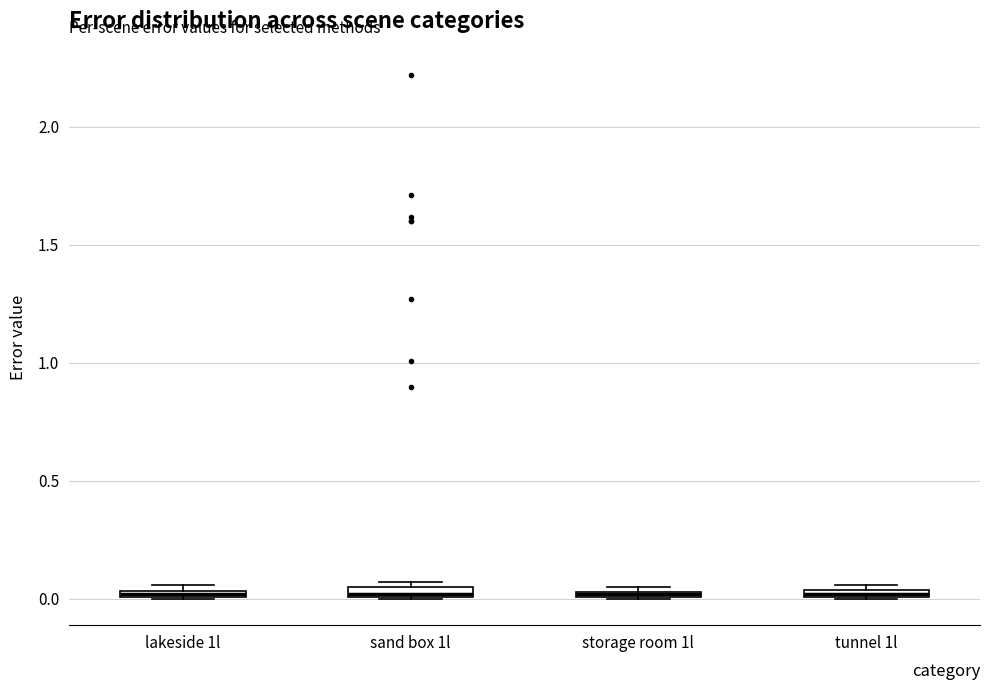

Where is the lower edge of the box for lakeside 1l on the y-axis? The values are not printed on the chart, so give them approximately, as read against the axis.

0.00